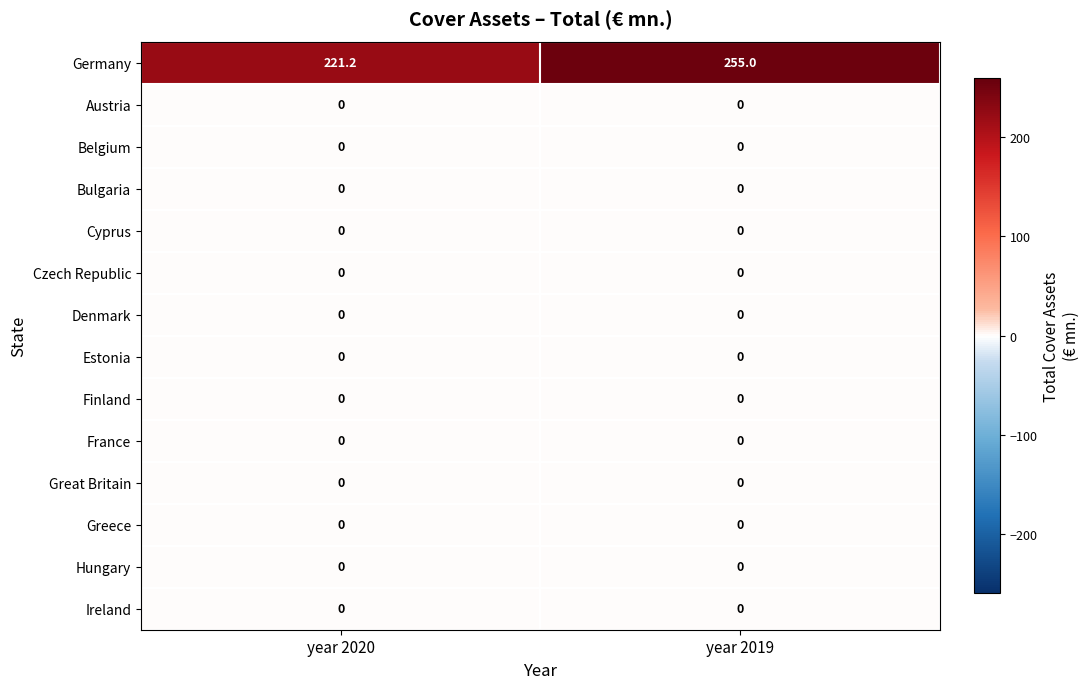

At which category does the chart reach its peak across all series?

year 2019